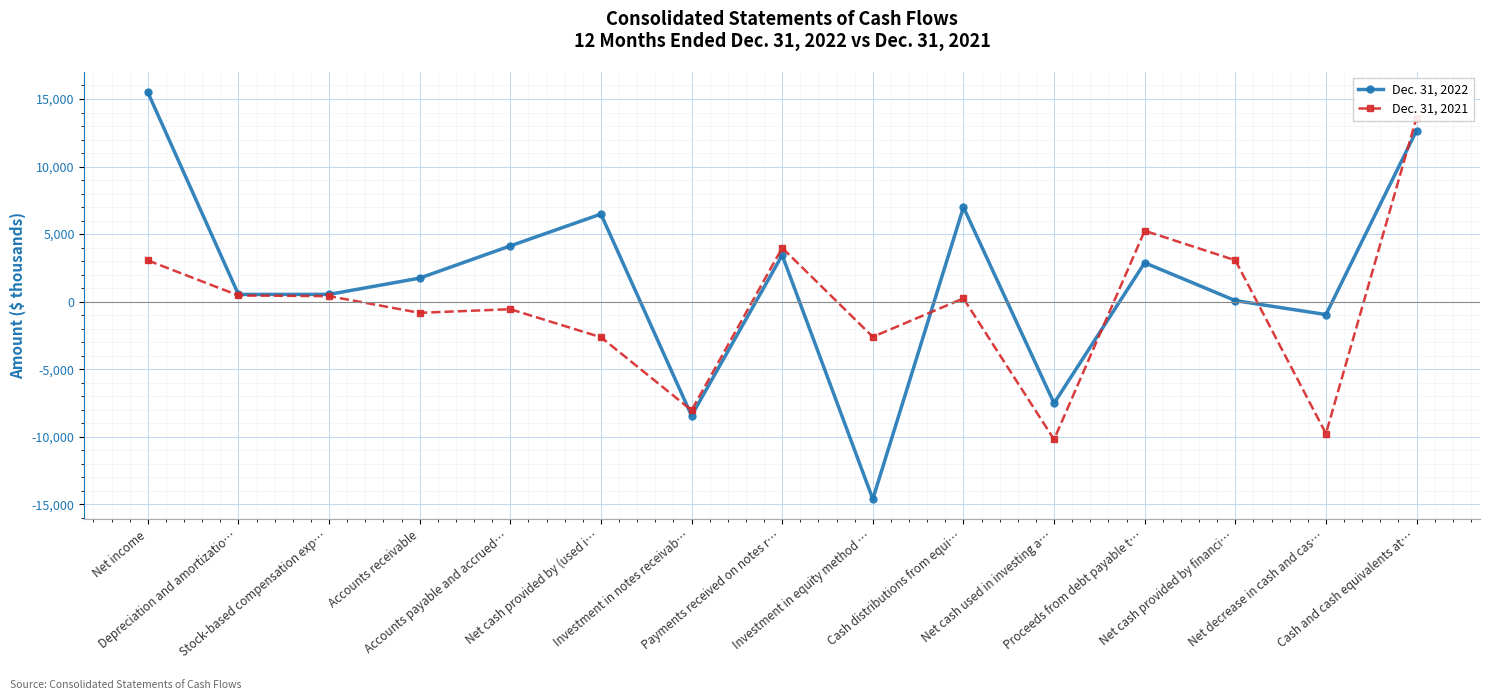

What is the sum of all Dec. 31, 2021 values?

-4533